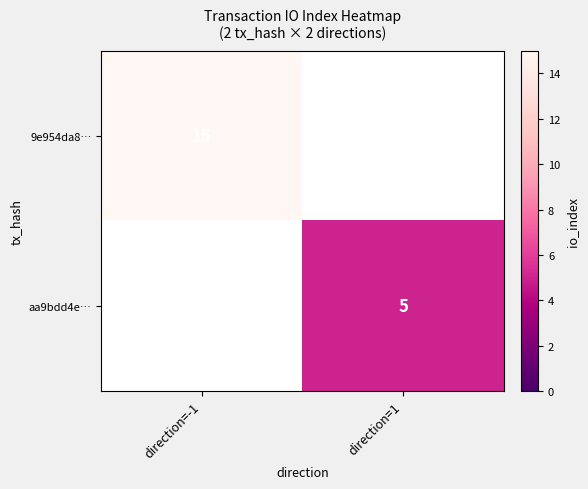

At how many categories does at least one series exceed 6?

1